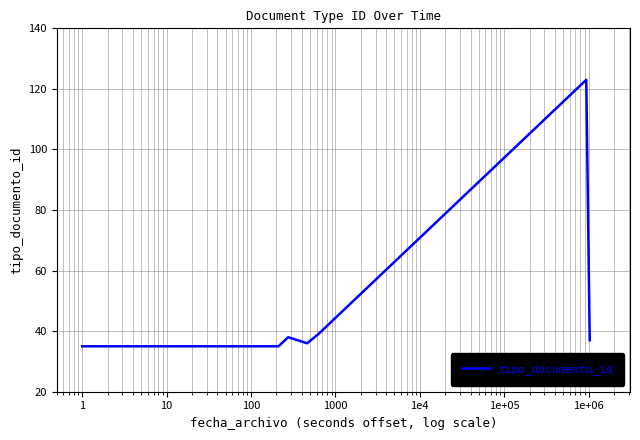

What is the difference between the maximum and minimum values?

88